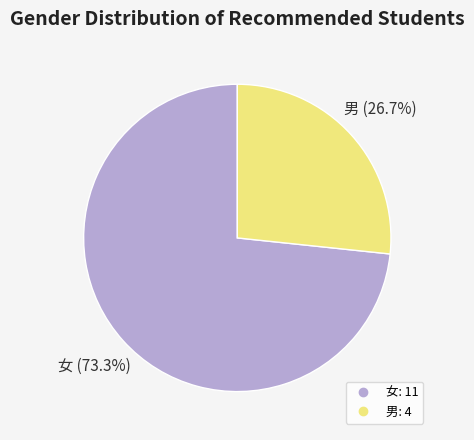

Which slice is the smallest?

男